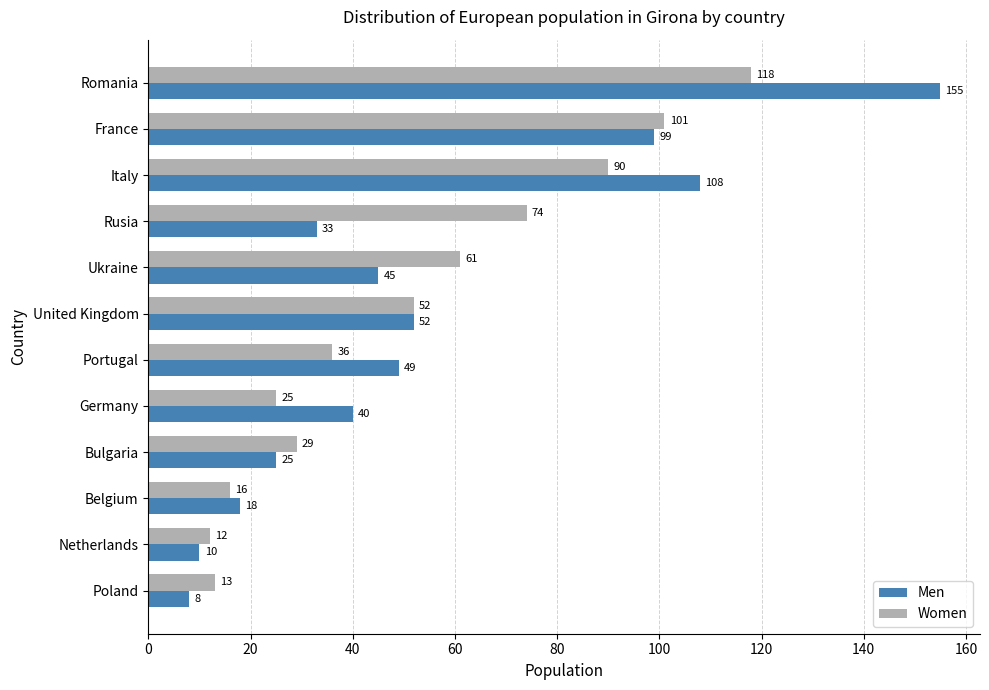

What is the sum of the Women values at United Kingdom and Belgium?

68